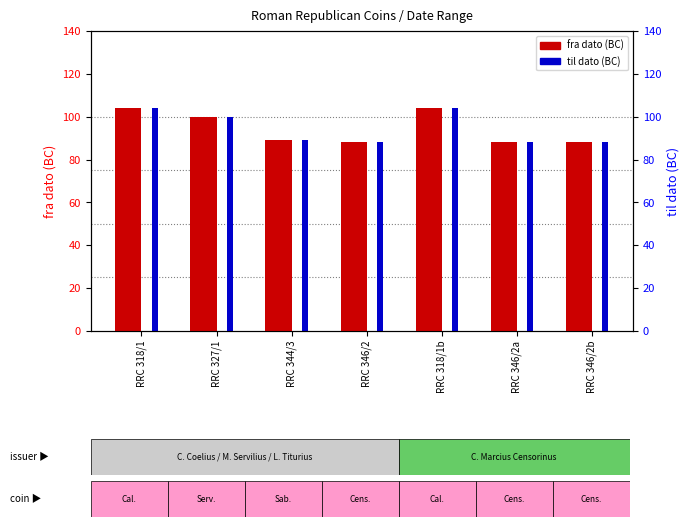

Count the number of data series in this chart.

2